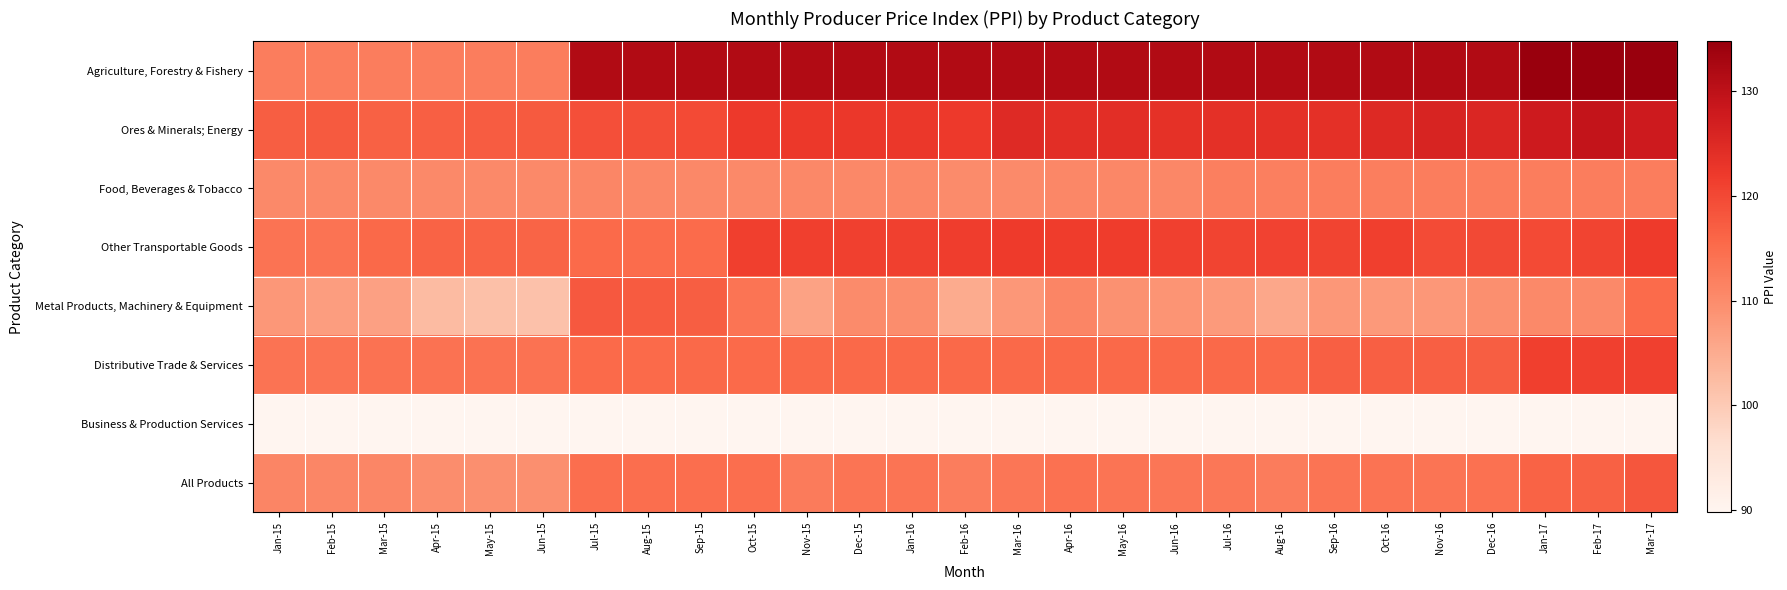

What is the difference between the highest and lowest values at Nov-16?

41.8